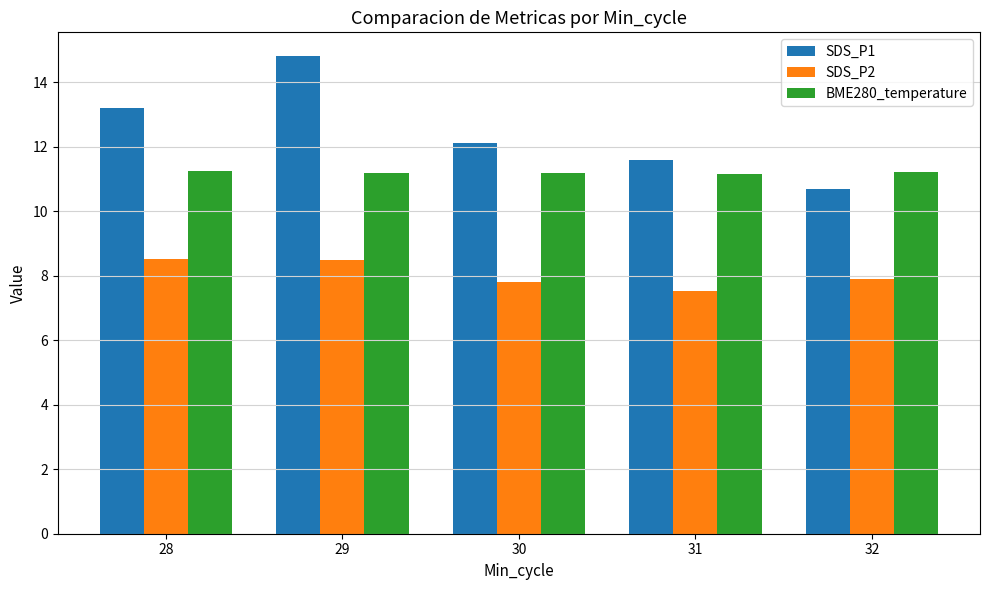

Which series changed the most between 29 and 32?

SDS_P1